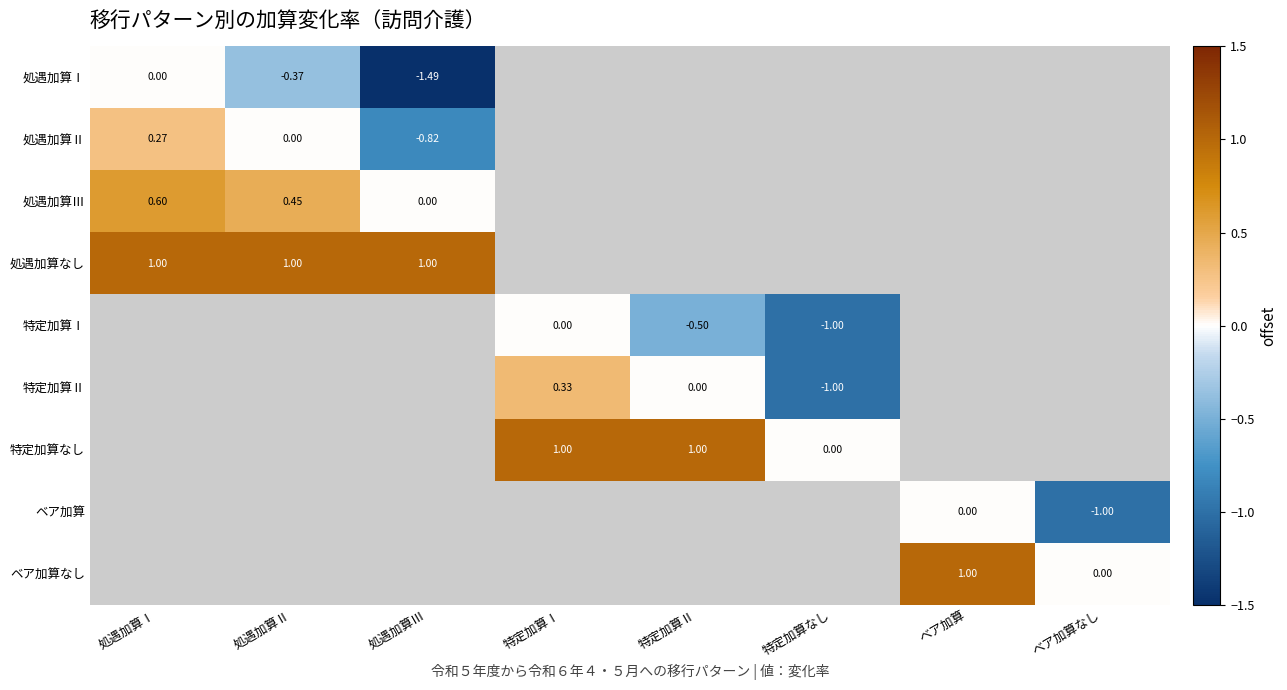

Is the value of 処遇加算なし at 処遇加算Ⅱ greater than the value of 処遇加算Ⅰ at 処遇加算Ⅱ?

Yes